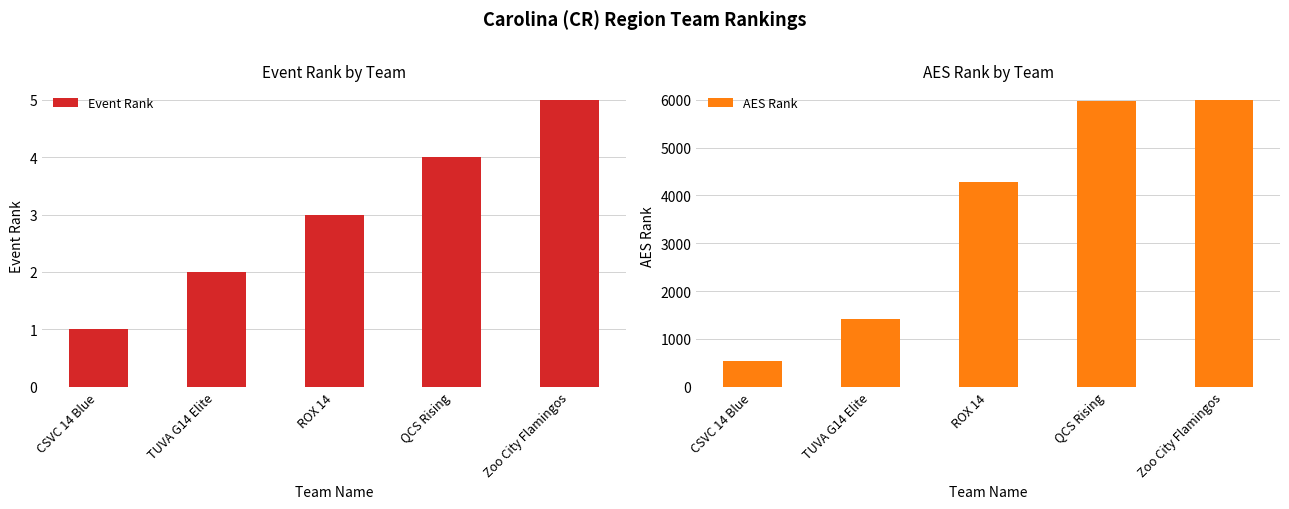

How many bars are there in total?

10